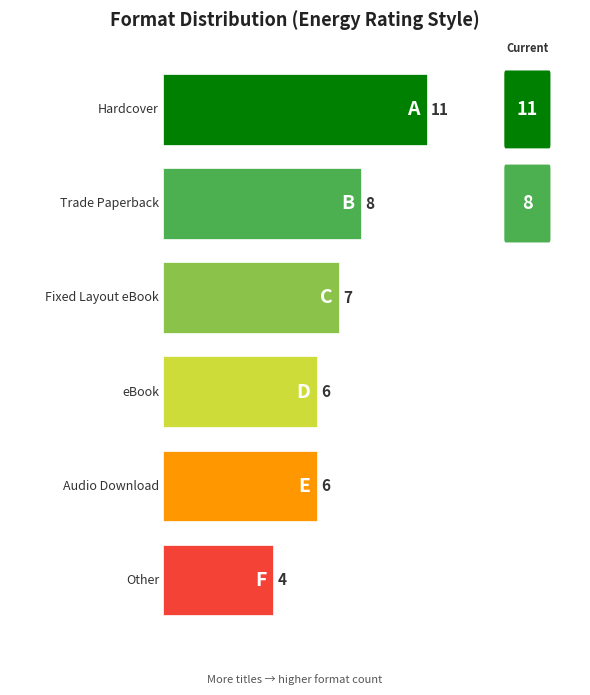

Which label corresponds to the largest value in the chart?

Hardcover